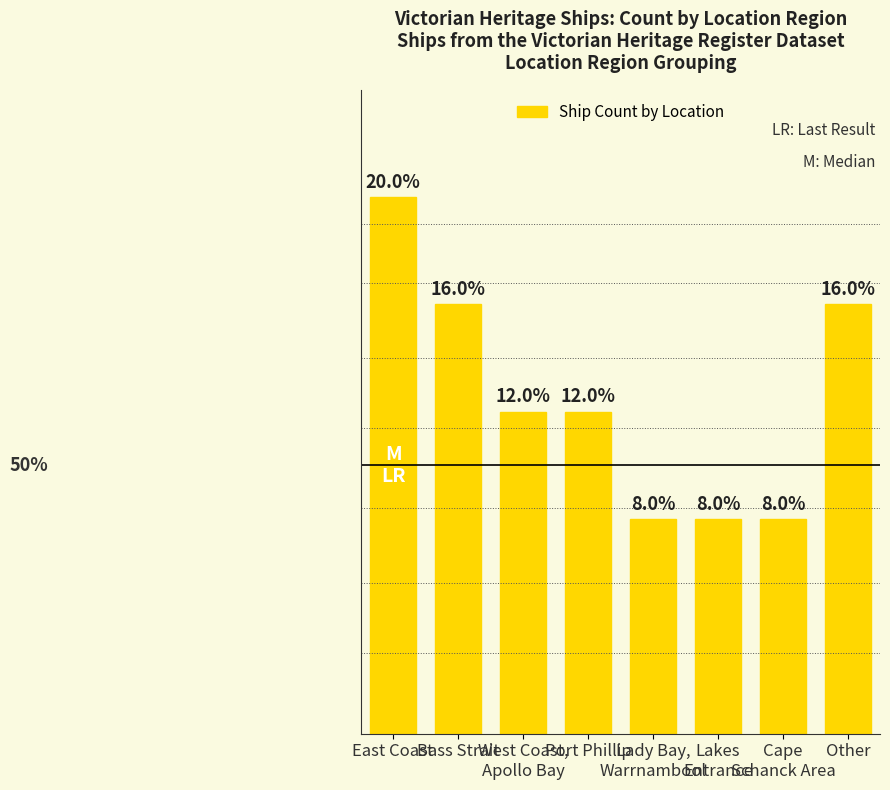

Does the chart contain any negative values?

No